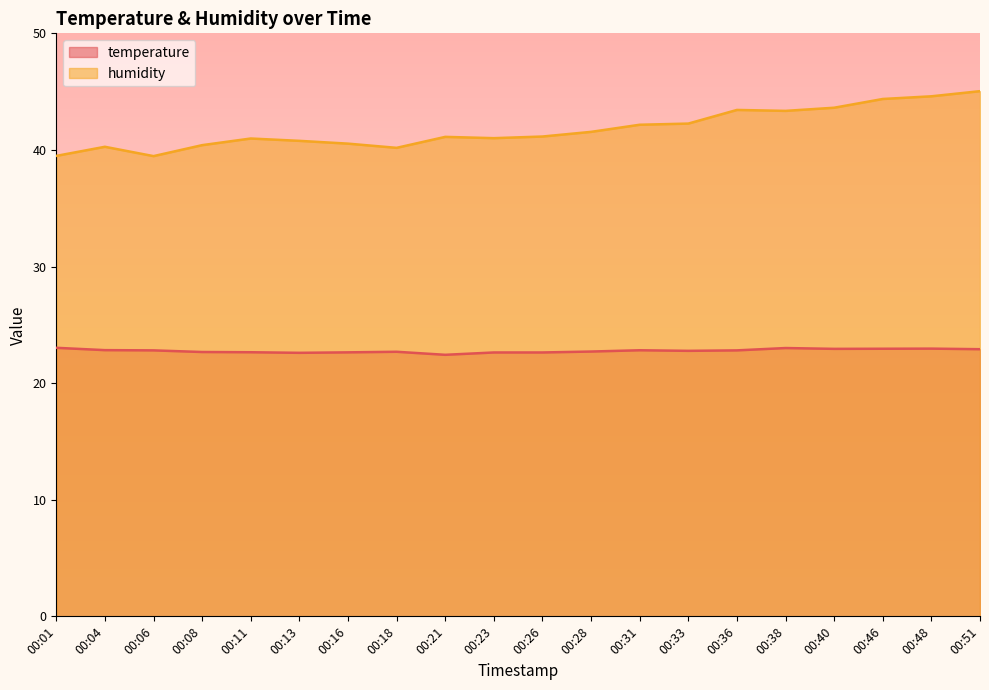

At which category is the sum across all series the highest?

00:51